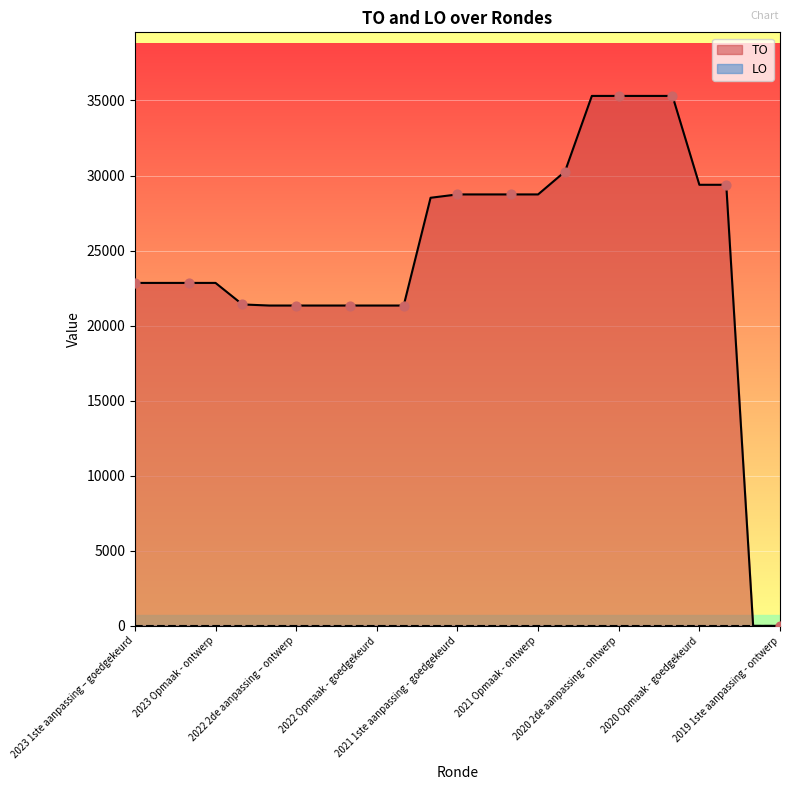

What is the change in value from 2022 2de aanpassing – goedgekeurd to 2021 1ste aanpassing - goedgekeurd?

+7402